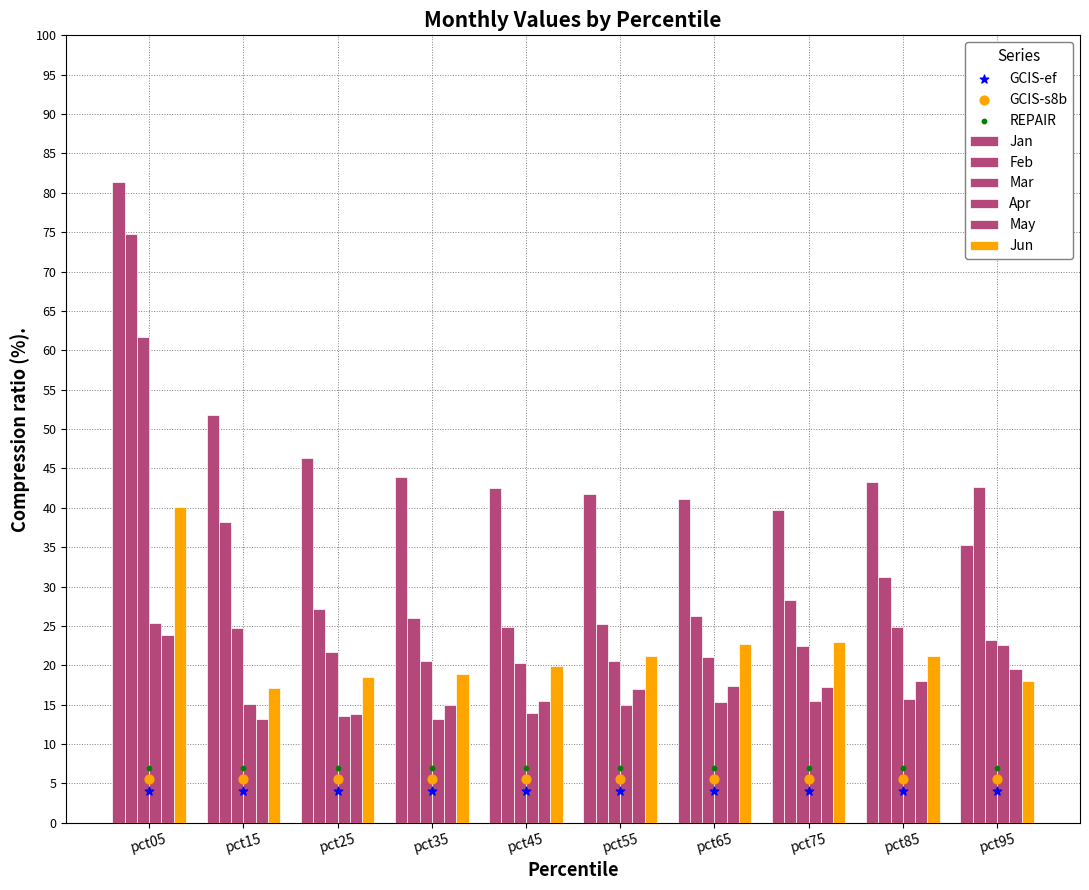

Which series has the largest total across all categories?

Jan